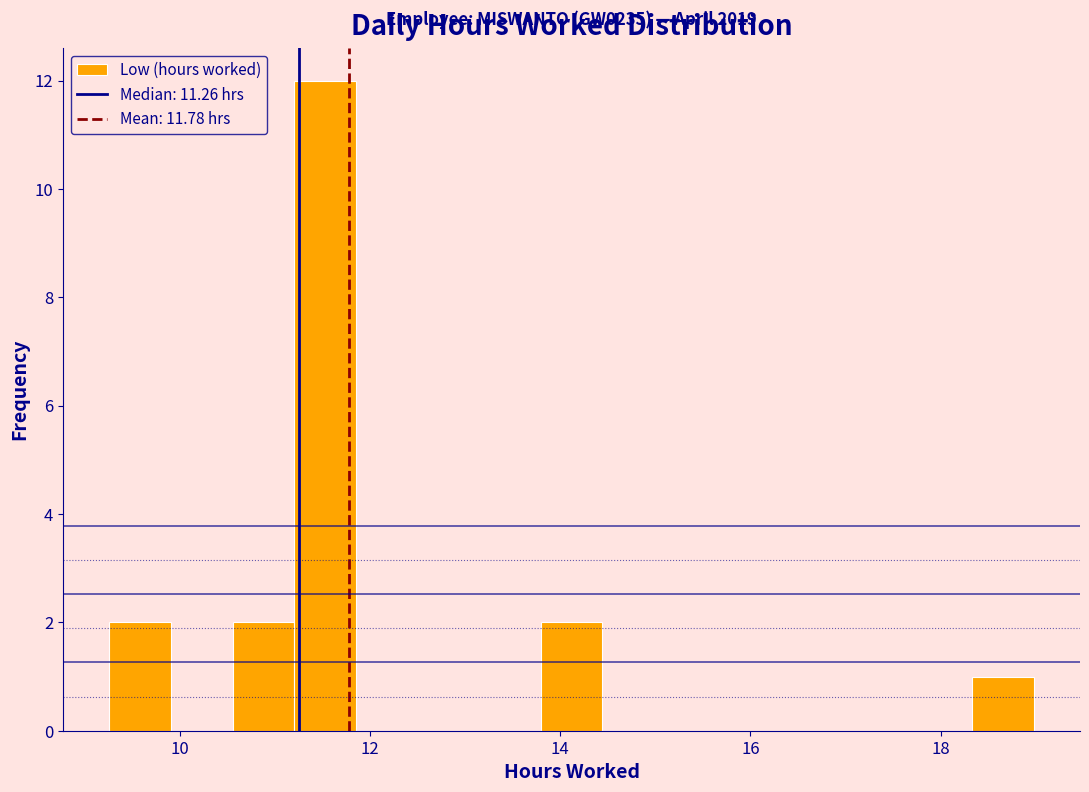

Read against the x-axis, roughly where is the centre of the tallest bar?

11.6